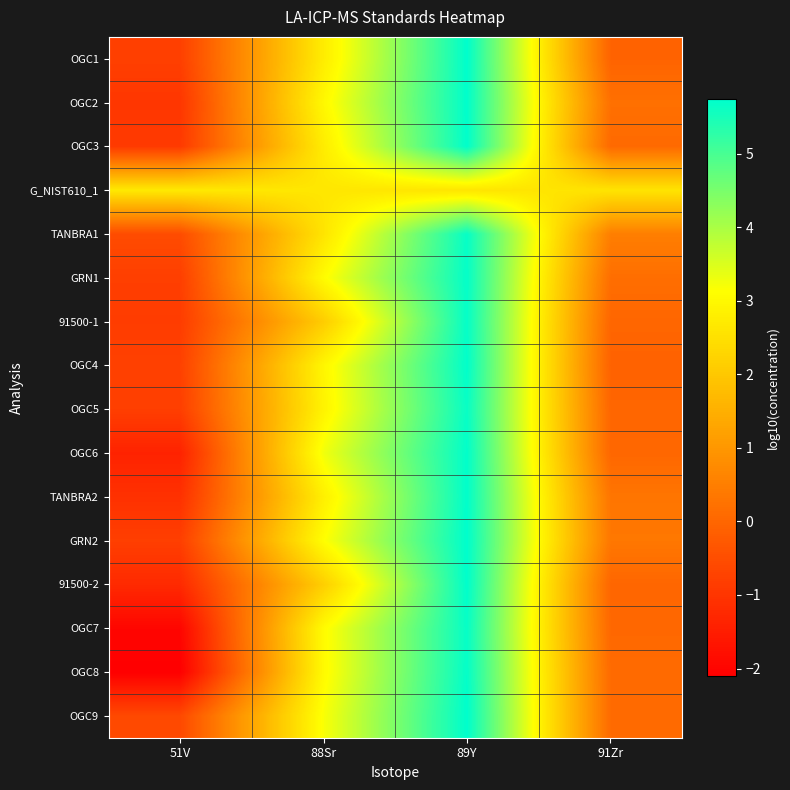

What is the spread (max minus min) of values at 91Zr?

2.7